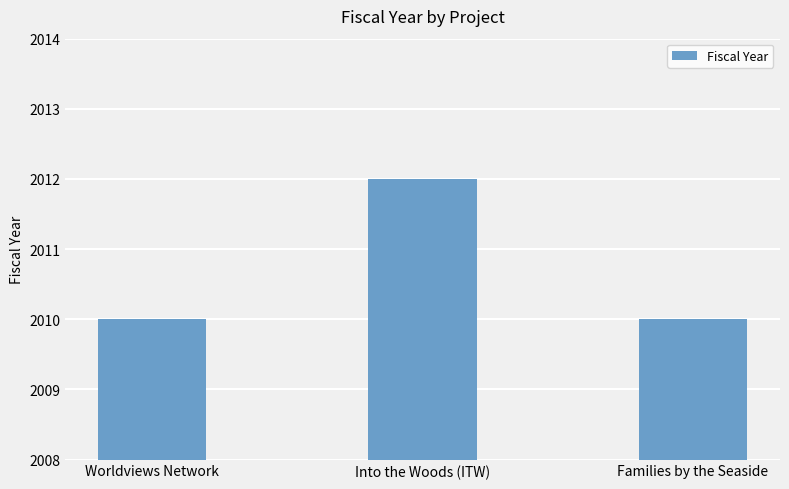

How many categories are shown in the chart?

3